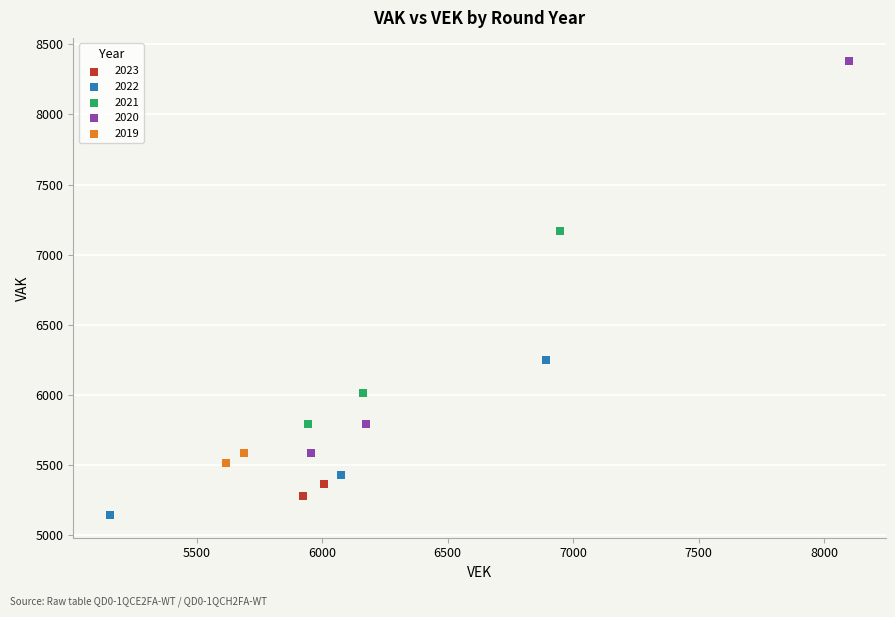

Which series reaches the maximum Y coordinate?

2020